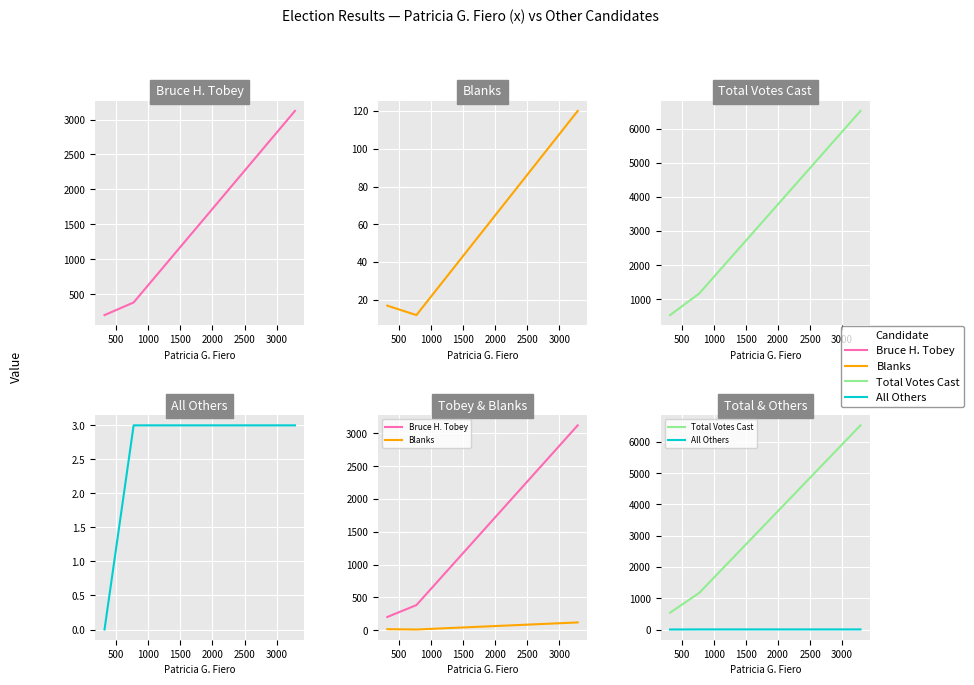

Which series has the widest spread of values?

Total Votes Cast